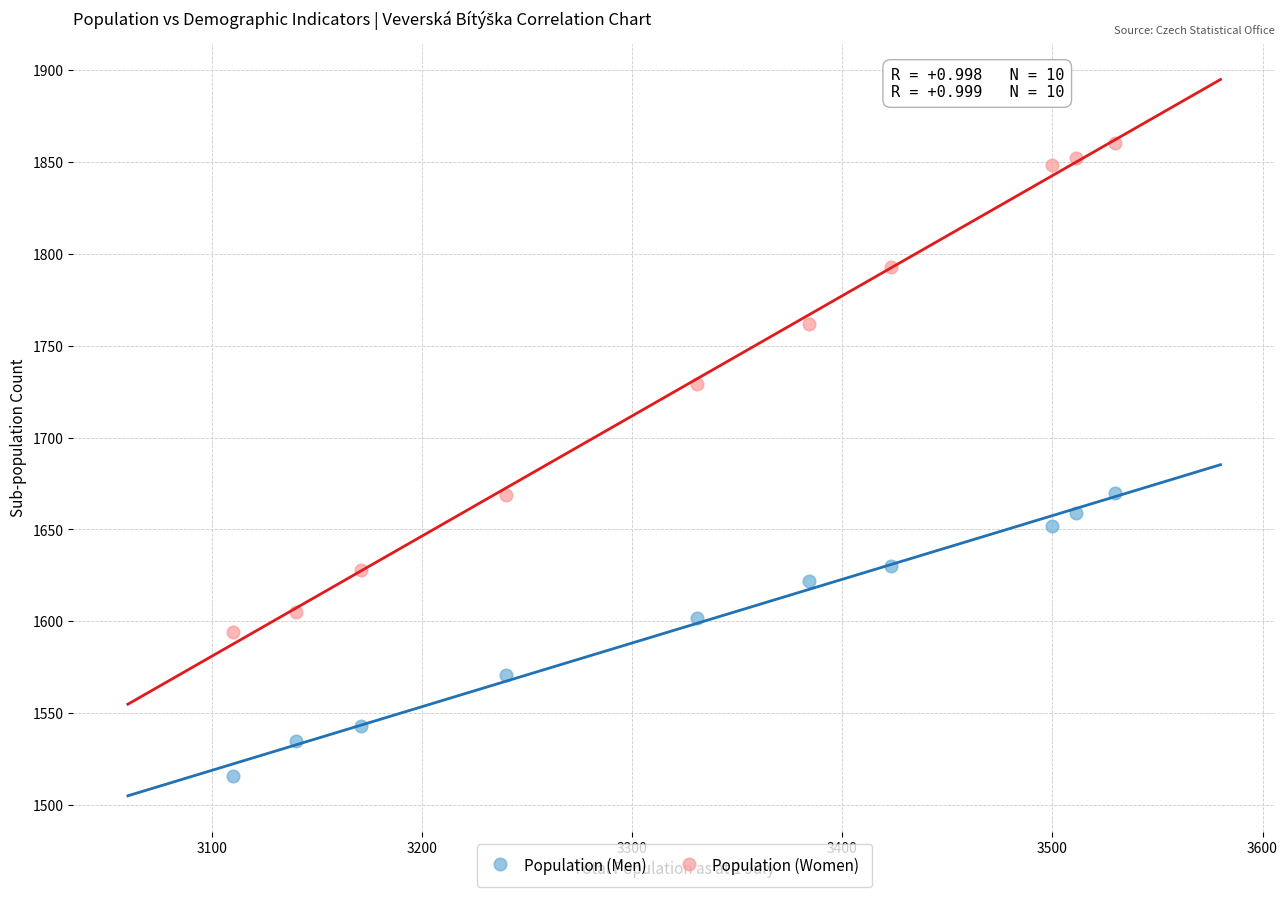

Which series contains the lowest Y value?

Population (Men)